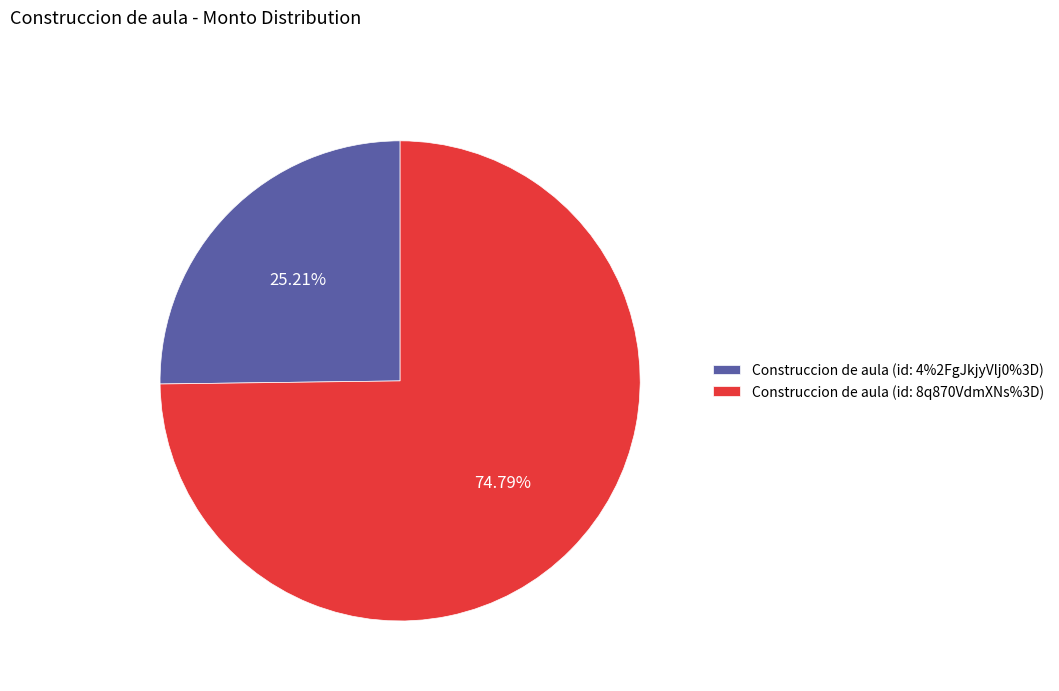

Rank the categories by value from lowest to highest.

Construccion de aula (id: 4%2FgJkjyVlj0%3D), Construccion de aula (id: 8q870VdmXNs%3D)